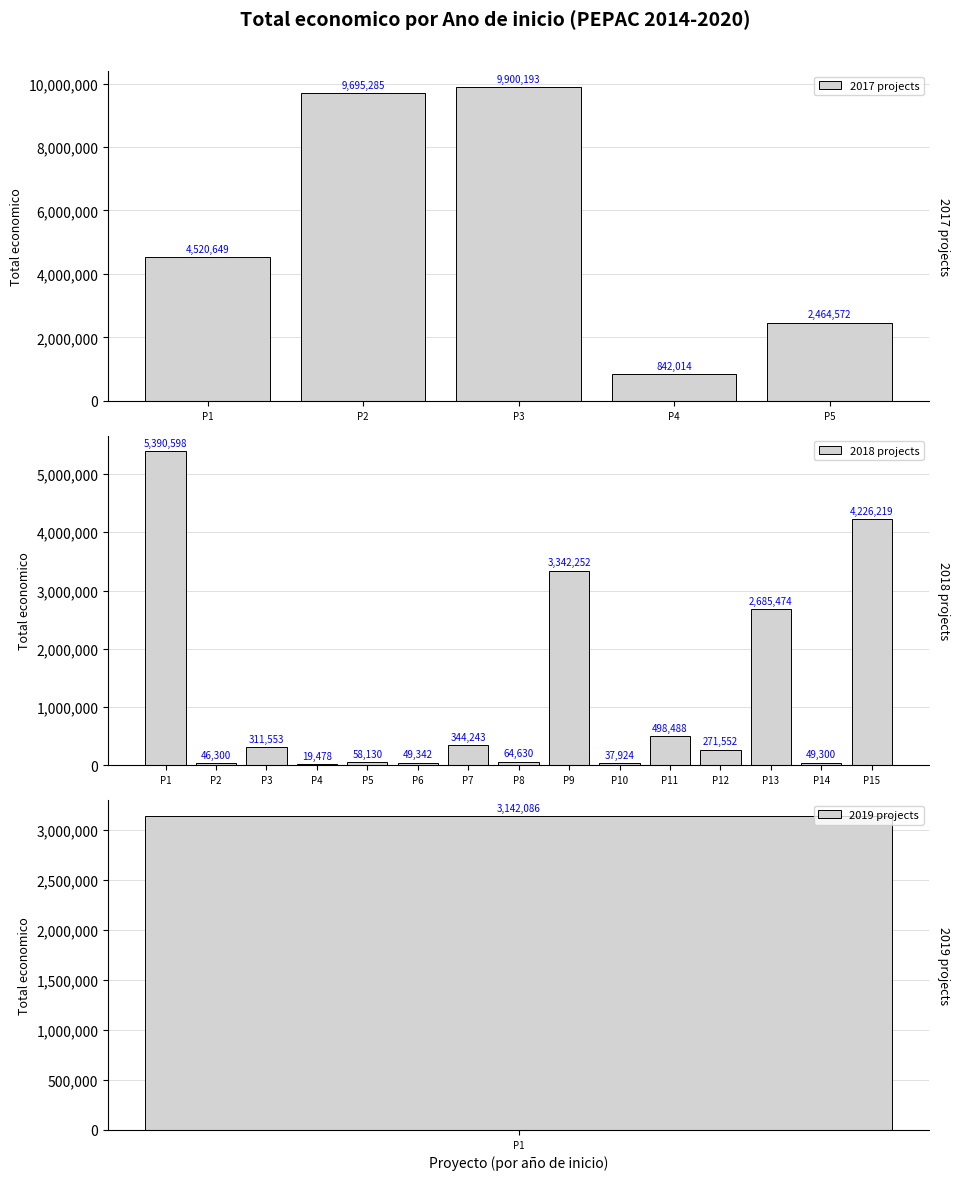

At which label is 2017 projects closest to 5371103?

P1